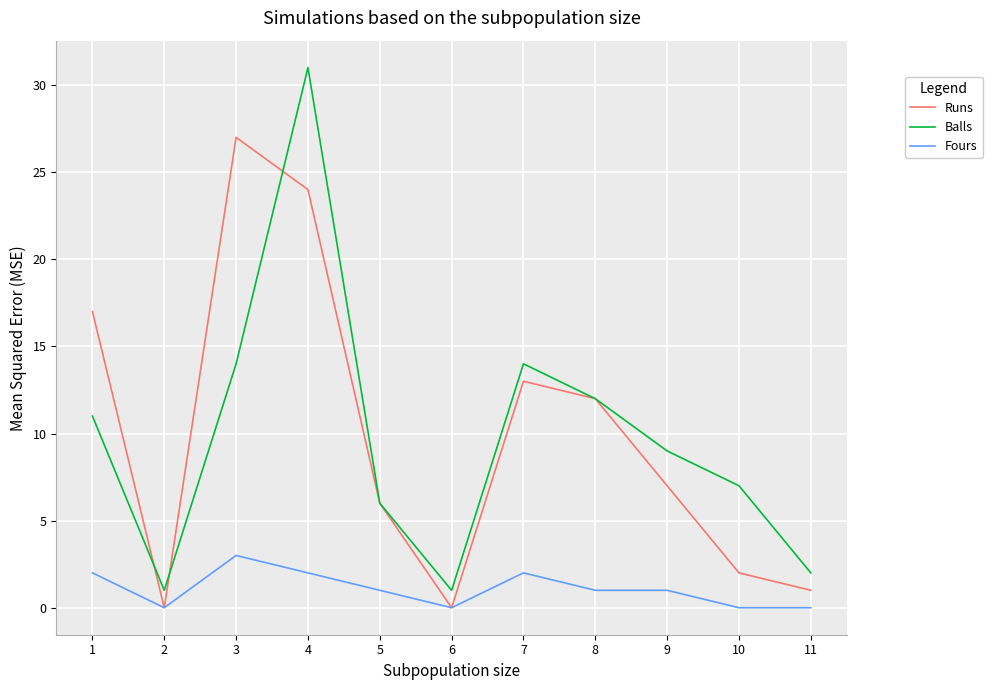

The value of Runs at 6 is -16. True or false?

False